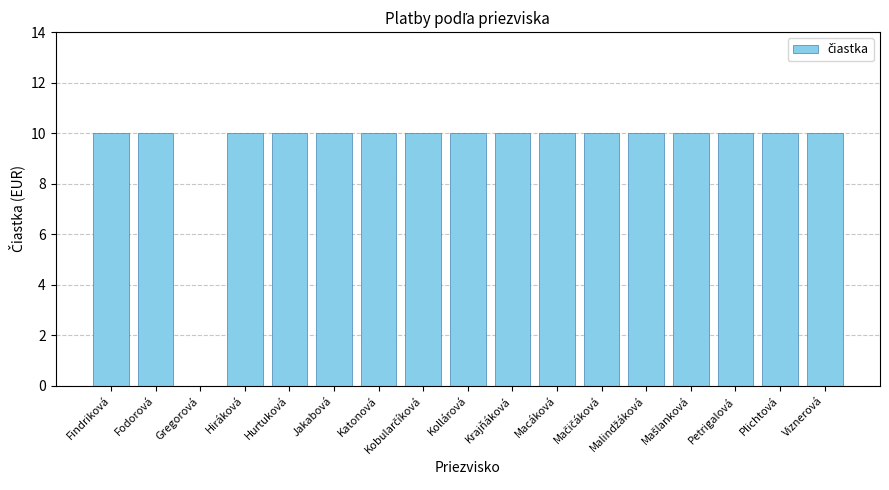

What is the average value?

9